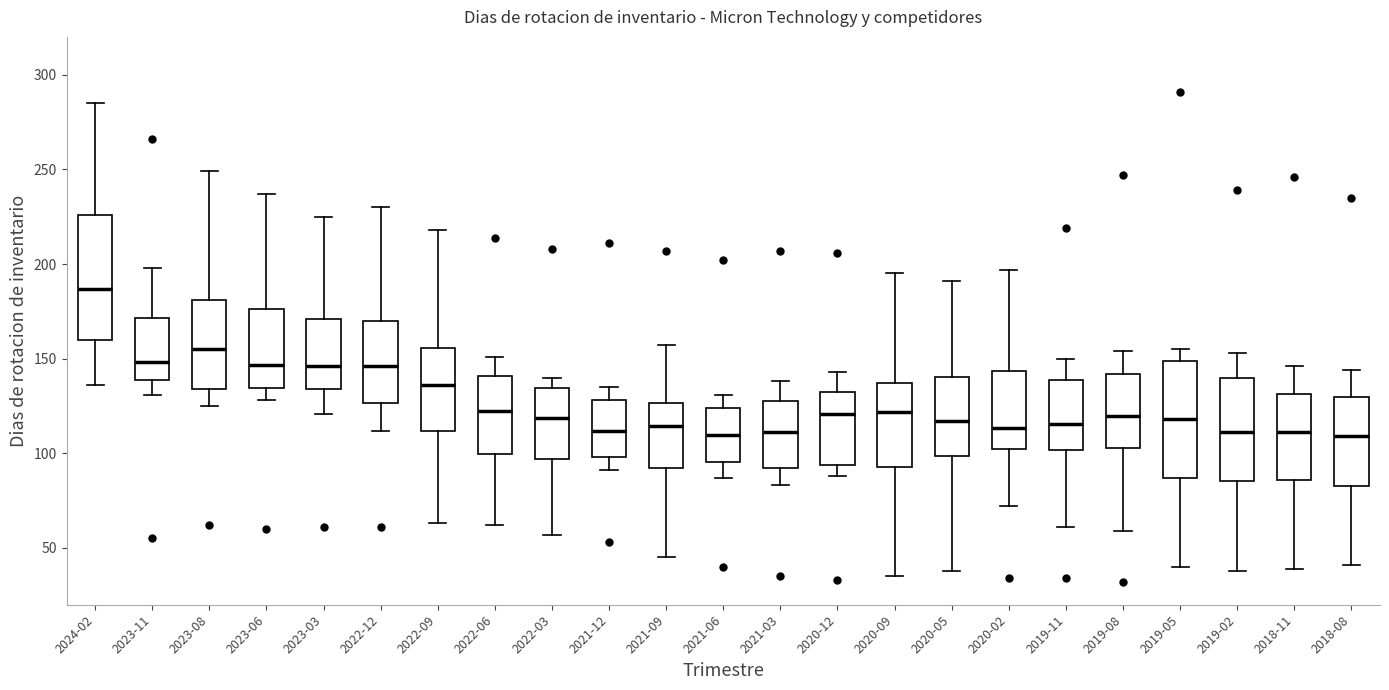

Reading left to right, read every box against the y-axis: the position of its median line, the range the box covers, and the ends of its whiskers. The values are not printed on the chart, so give them approximately, as read against the axis.

2024-02: median 185, box 160 to 225, whiskers 135 to 285
2023-11: median 150, box 140 to 170, whiskers 130 to 200
2023-08: median 155, box 135 to 180, whiskers 125 to 250
2023-06: median 145, box 135 to 175, whiskers 130 to 235
2023-03: median 145, box 135 to 170, whiskers 120 to 225
2022-12: median 145, box 125 to 170, whiskers 110 to 230
2022-09: median 135, box 110 to 155, whiskers 65 to 220
2022-06: median 125, box 100 to 140, whiskers 60 to 150
2022-03: median 120, box 95 to 135, whiskers 55 to 140
2021-12: median 110, box 100 to 130, whiskers 90 to 135
2021-09: median 115, box 90 to 125, whiskers 45 to 155
2021-06: median 110, box 95 to 125, whiskers 85 to 130
2021-03: median 110, box 90 to 130, whiskers 85 to 140
2020-12: median 120, box 95 to 130, whiskers 90 to 145
2020-09: median 120, box 95 to 135, whiskers 35 to 195
2020-05: median 115, box 100 to 140, whiskers 40 to 190
2020-02: median 115, box 105 to 145, whiskers 70 to 195
2019-11: median 115, box 100 to 140, whiskers 60 to 150
2019-08: median 120, box 105 to 140, whiskers 60 to 155
2019-05: median 120, box 85 to 150, whiskers 40 to 155
2019-02: median 110, box 85 to 140, whiskers 40 to 155
2018-11: median 110, box 85 to 130, whiskers 40 to 145
2018-08: median 110, box 85 to 130, whiskers 40 to 145